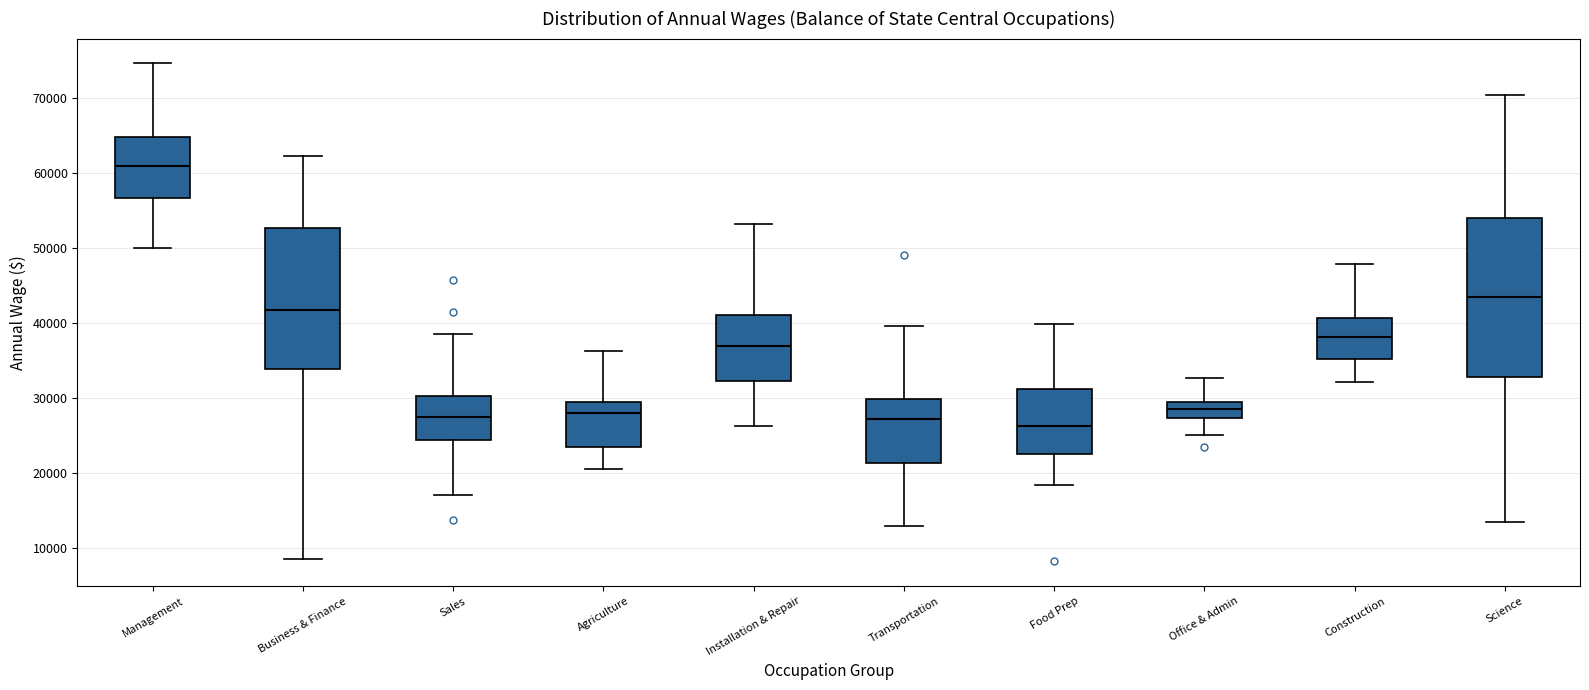

Reading left to right, transcribe this box plot: for each box, give where its median line is, the range the box spans, and where its two whiskers end, as read against the y-axis. The values are not printed on the chart, so give them approximately, as read against the axis.

Management: median 61000, box 57000 to 65000, whiskers 50000 to 75000
Business & Finance: median 42000, box 34000 to 53000, whiskers 9000 to 62000
Sales: median 27000, box 24000 to 30000, whiskers 17000 to 39000
Agriculture: median 28000, box 23000 to 29000, whiskers 21000 to 36000
Installation & Repair: median 37000, box 32000 to 41000, whiskers 26000 to 53000
Transportation: median 27000, box 21000 to 30000, whiskers 13000 to 40000
Food Prep: median 26000, box 22000 to 31000, whiskers 18000 to 40000
Office & Admin: median 28000, box 27000 to 29000, whiskers 25000 to 33000
Construction: median 38000, box 35000 to 41000, whiskers 32000 to 48000
Science: median 43000, box 33000 to 54000, whiskers 13000 to 70000